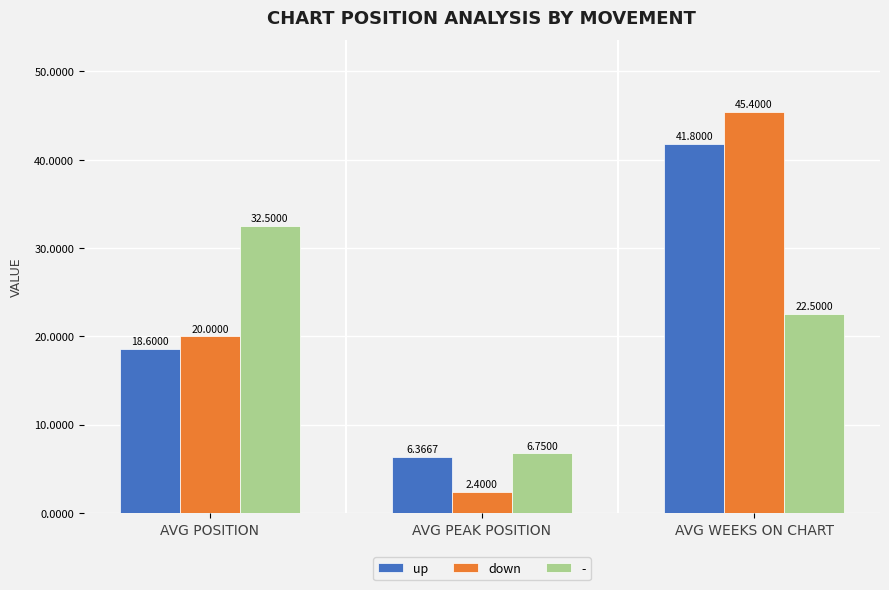

Which series has the largest range (max minus min)?

down